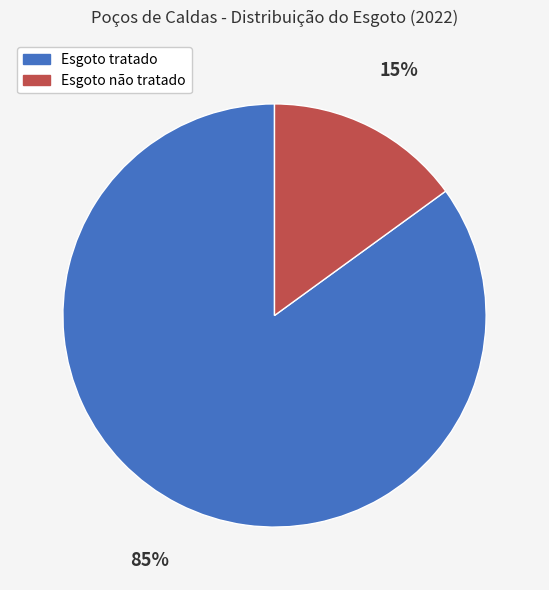

What is the largest slice in the pie chart?

Esgoto tratado